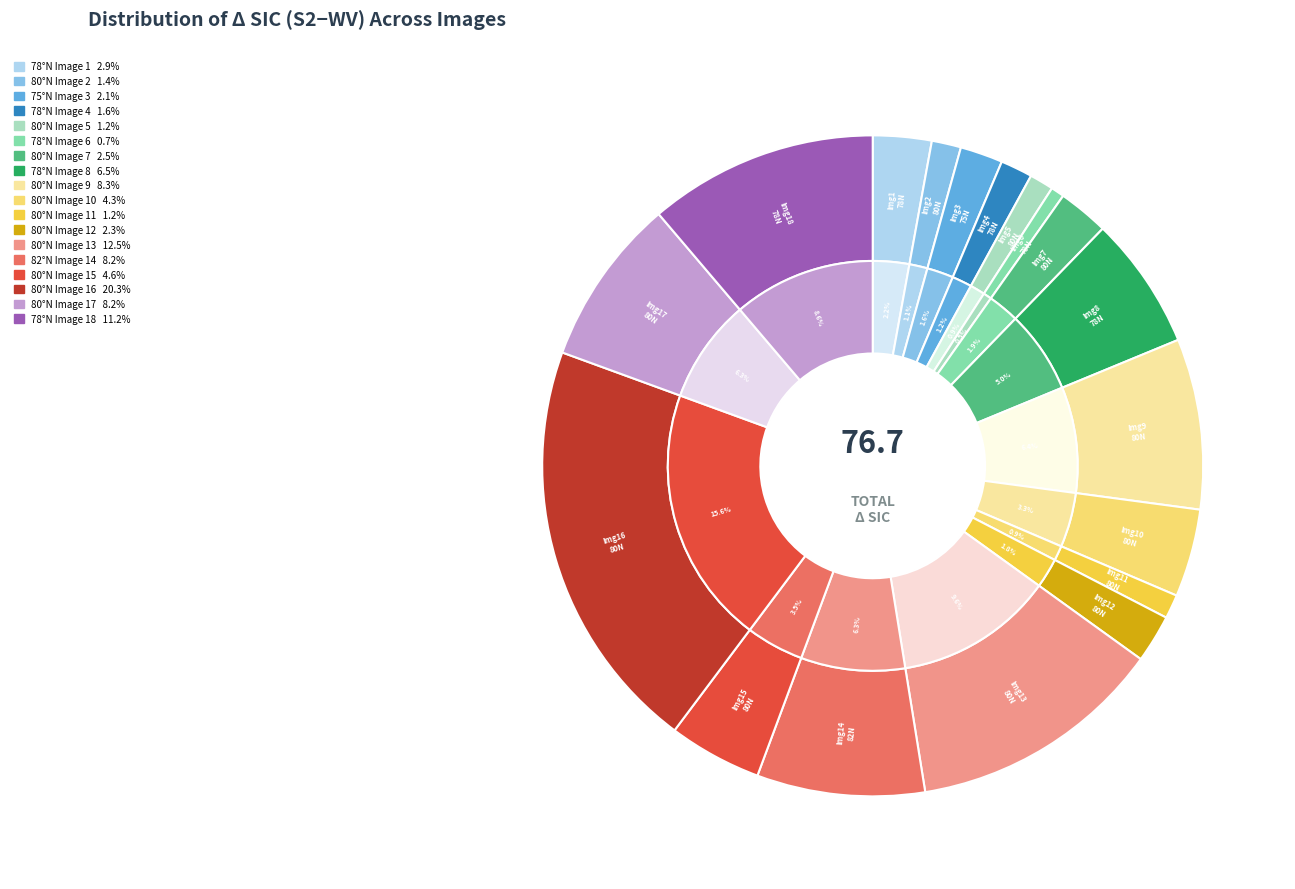

To the nearest percent, what is the average slice percentage?

6%